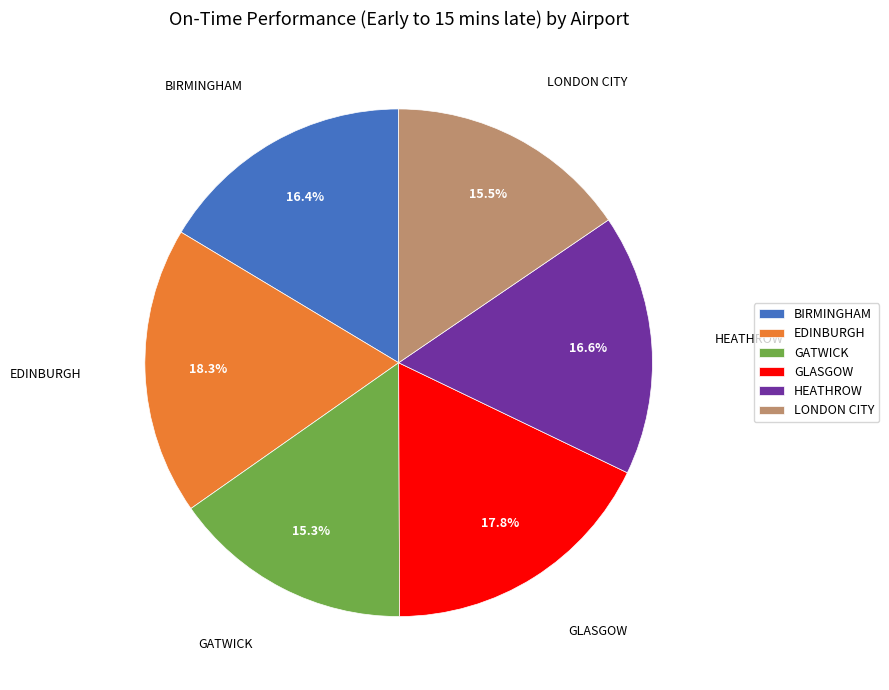

To the nearest percent, what portion does GLASGOW represent?

18%